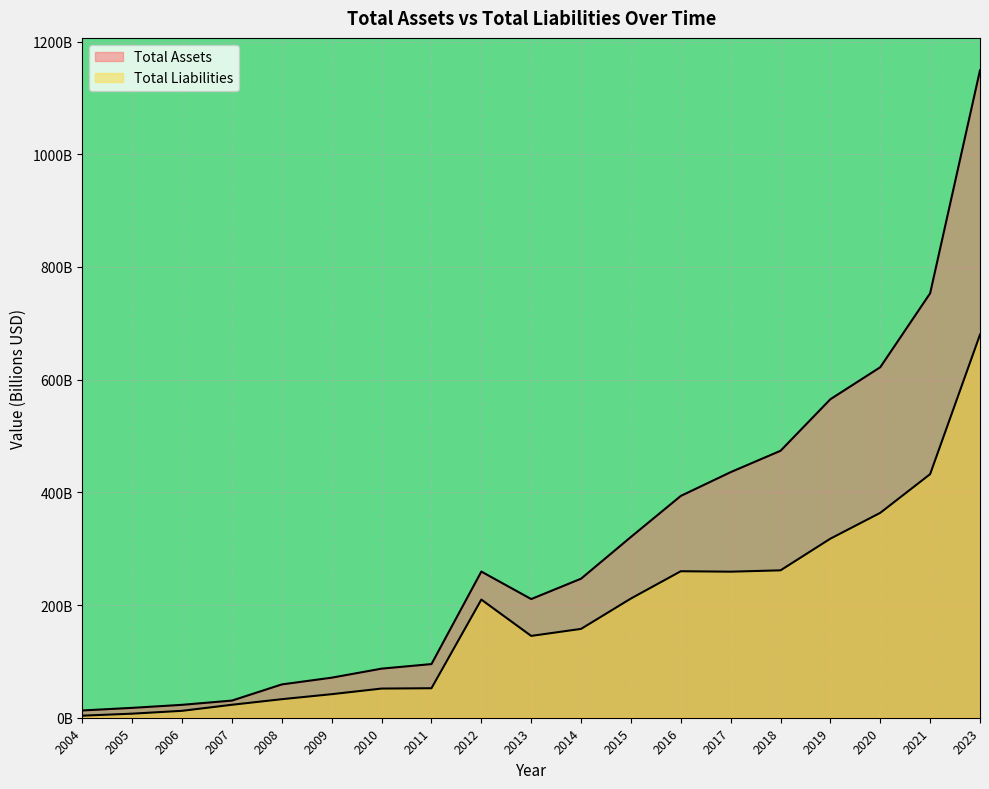

How many data points does each series have?

19